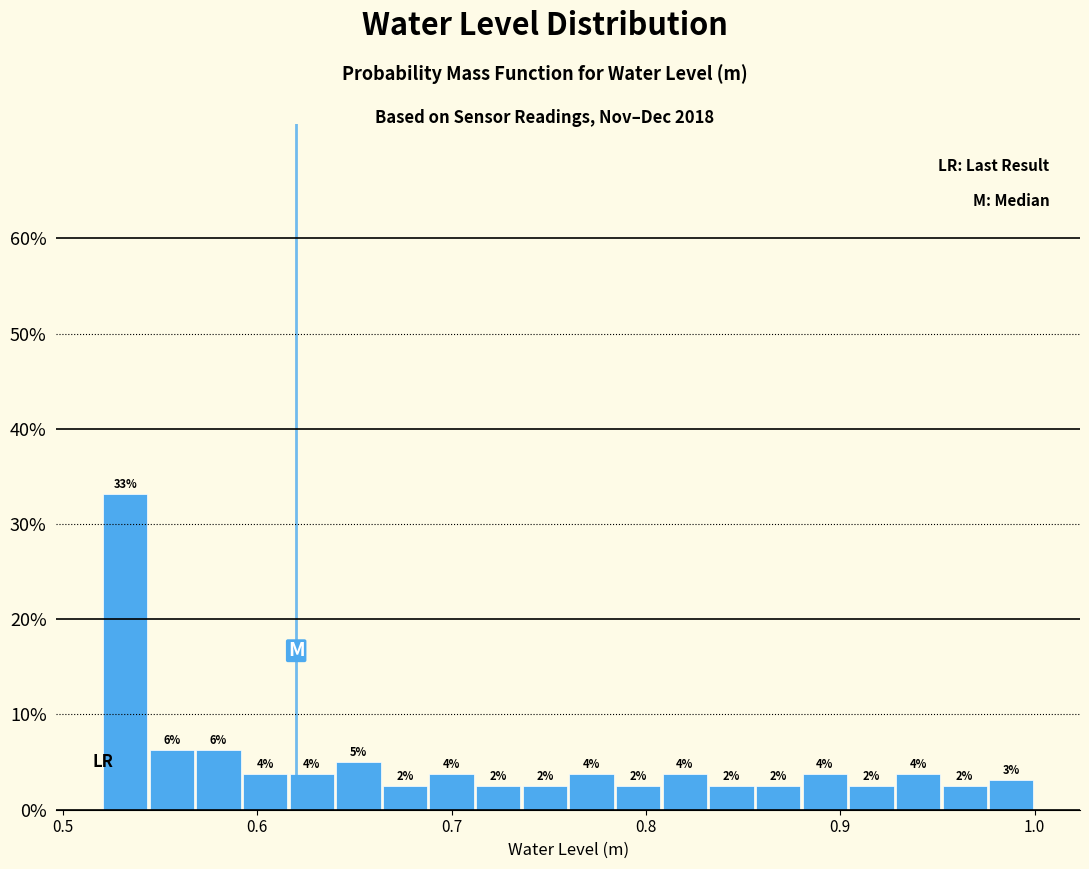

Read against the x-axis, roughly where is the centre of the tallest bar?

0.53